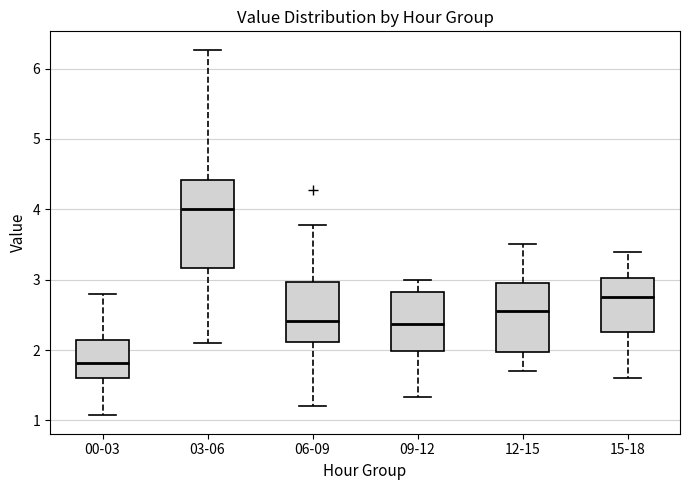

Where is the upper edge of the box for 03-06 on the y-axis? The values are not printed on the chart, so give them approximately, as read against the axis.

4.4